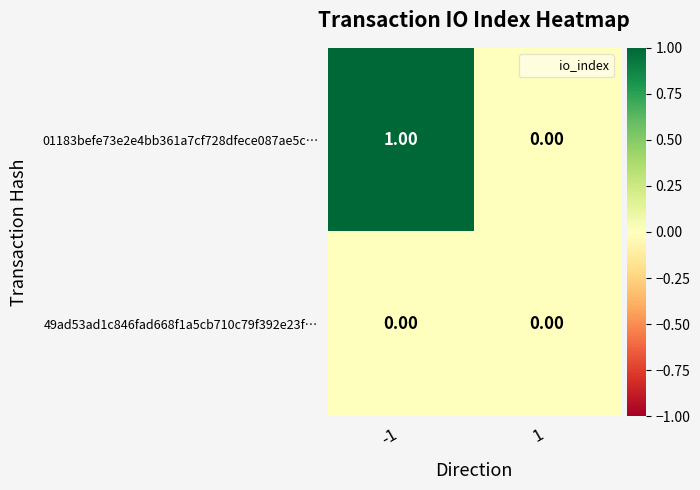

Rank the series at -1 from highest to lowest value.

01183befe73e2e4bb361a7cf728dfece087ae5c…, 49ad53ad1c846fad668f1a5cb710c79f392e23f…